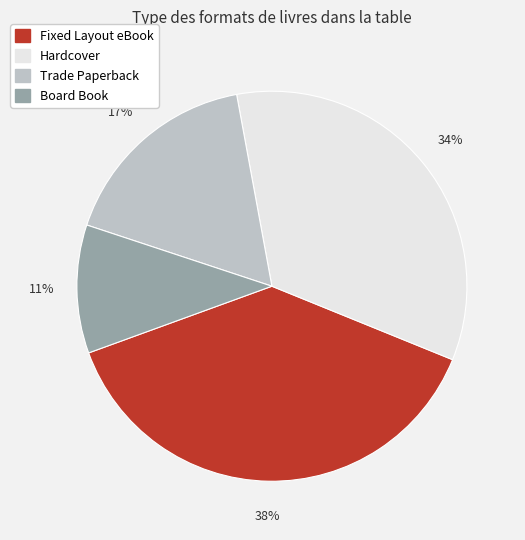

How many slices are in this pie chart?

4